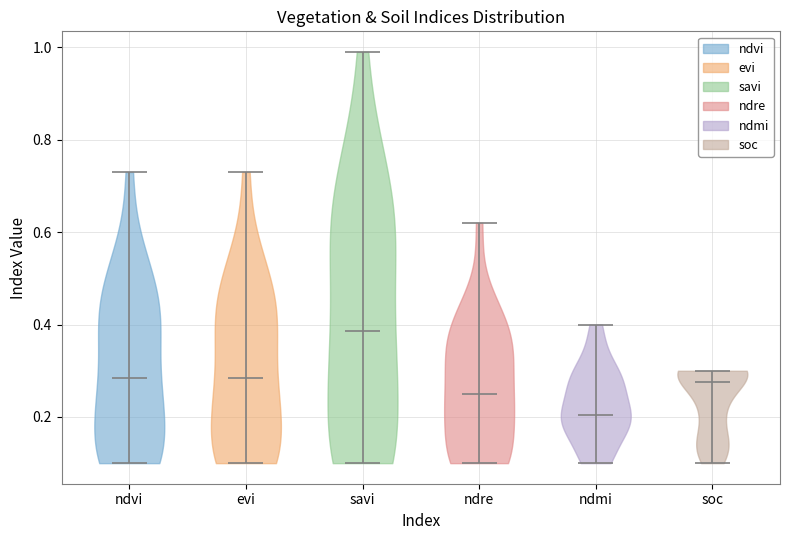

Reading left to right, read every violin against the y-axis: where its median line is, and the lowest and highest points it reaches. The values are not printed on the chart, so give them approximately, as read against the axis.

ndvi: median line 0.28, lowest point 0.10, highest point 0.74
evi: median line 0.28, lowest point 0.10, highest point 0.74
savi: median line 0.38, lowest point 0.10, highest point 1.00
ndre: median line 0.26, lowest point 0.10, highest point 0.62
ndmi: median line 0.20, lowest point 0.10, highest point 0.40
soc: median line 0.28, lowest point 0.10, highest point 0.30